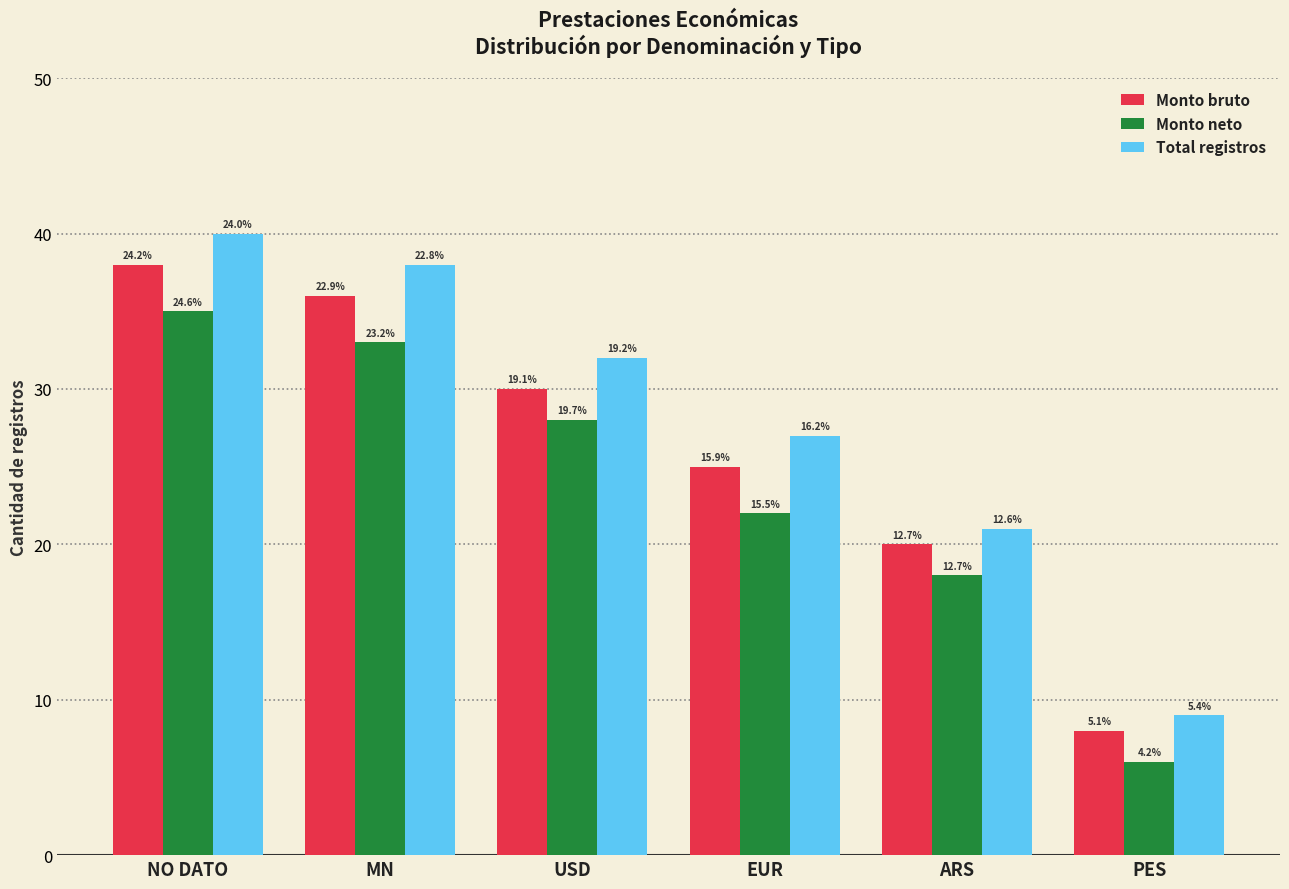

What position from the left is ARS?

5